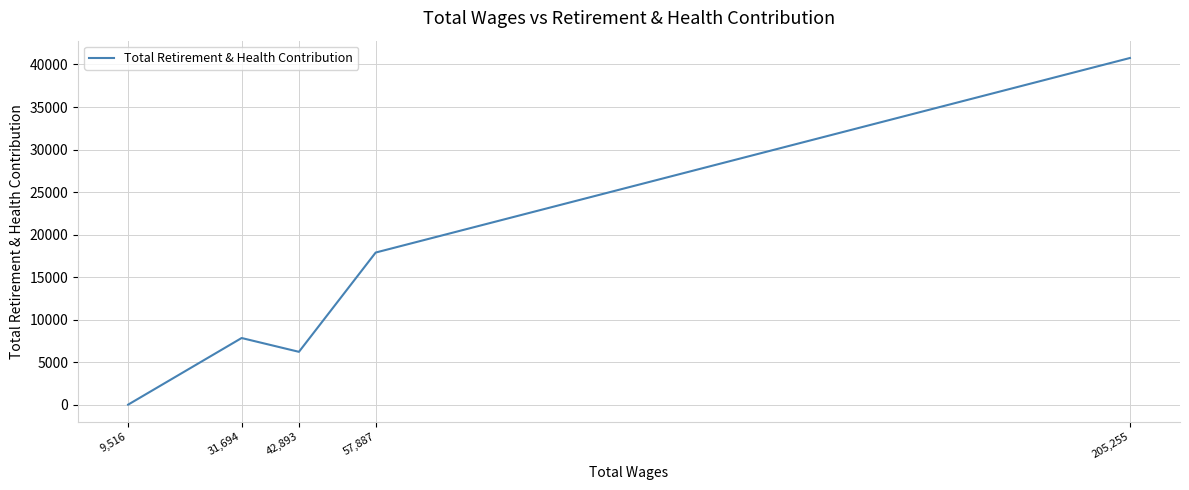

At which category does the data reach its first local peak?

31,694